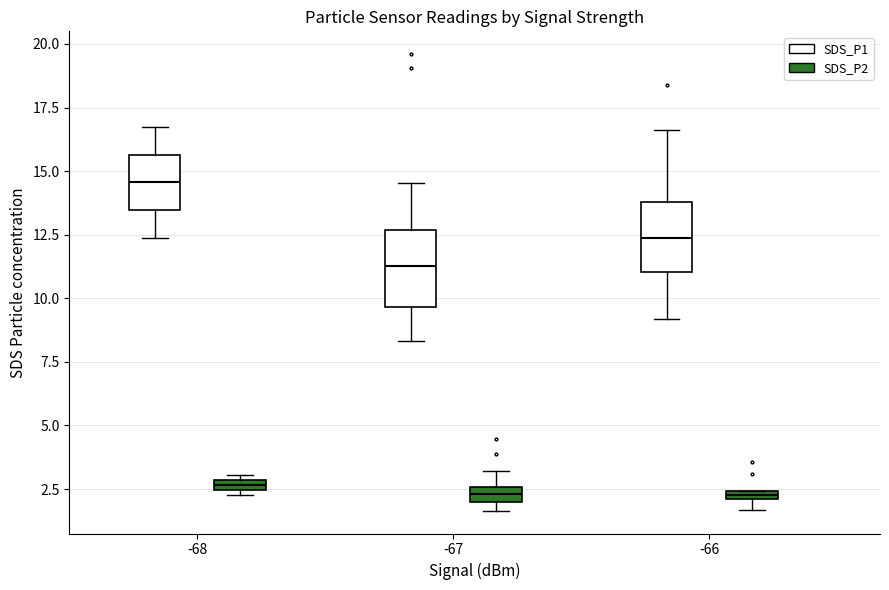

Which box's median line is the highest?

-68 (SDS_P1)